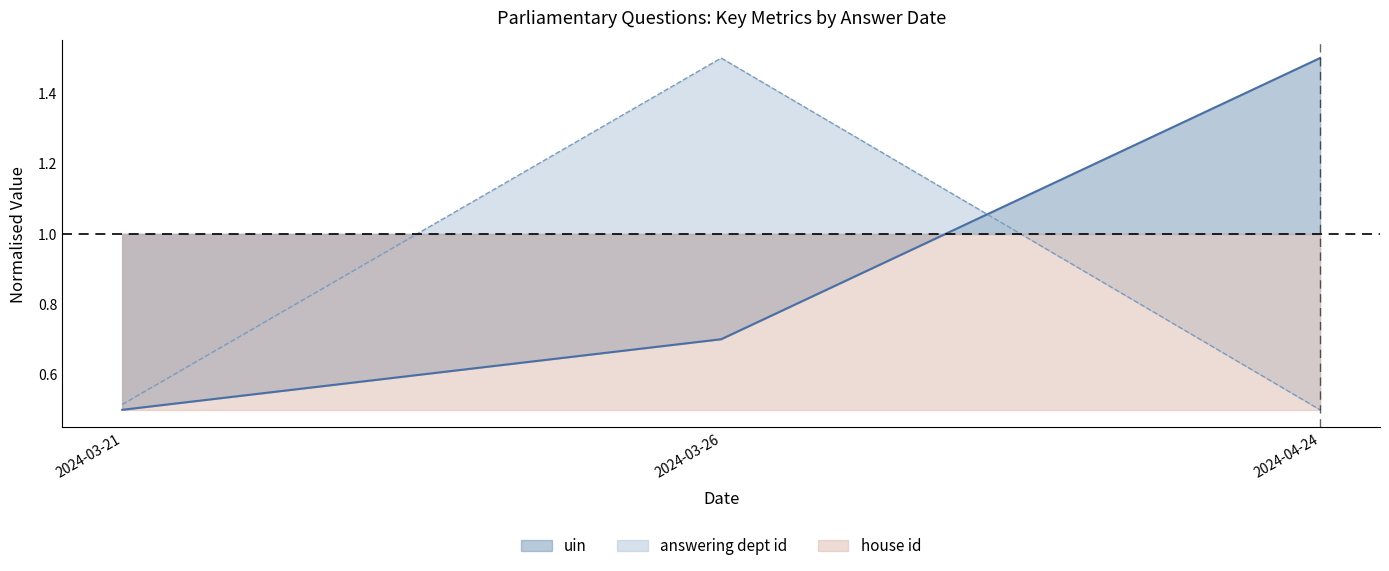

Between 2024-03-21 and 2024-04-24, which series saw the biggest shift?

uin